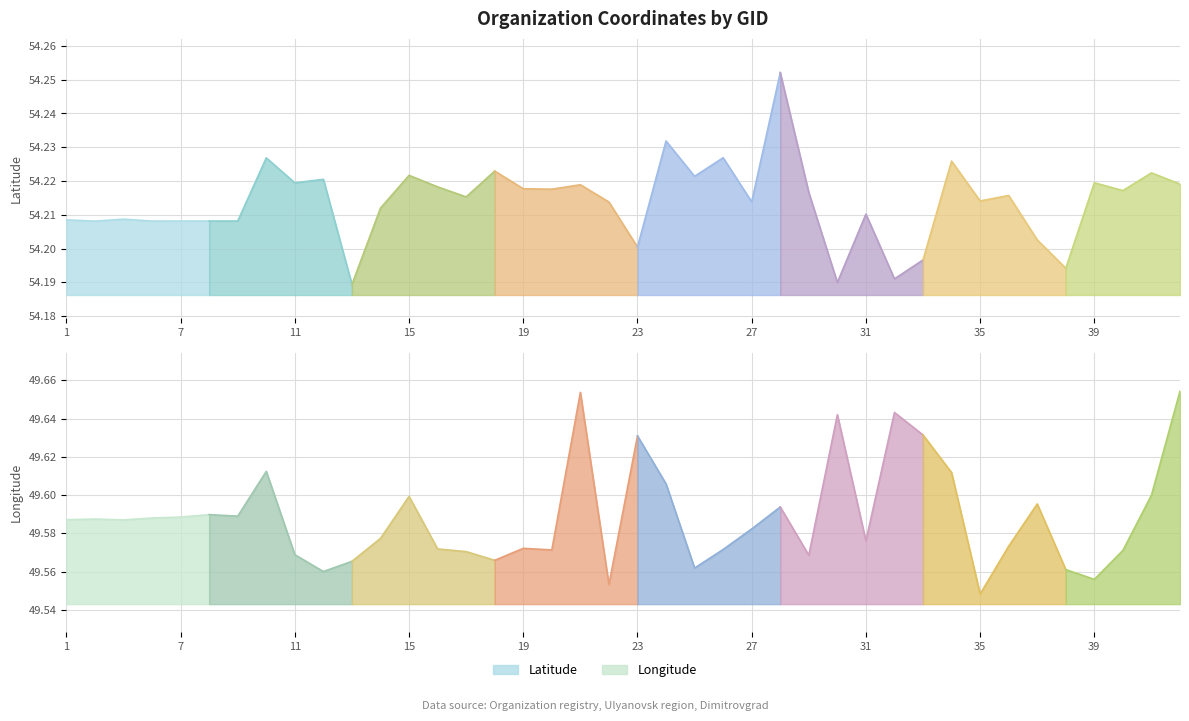

How many categories are shown in the chart?

40